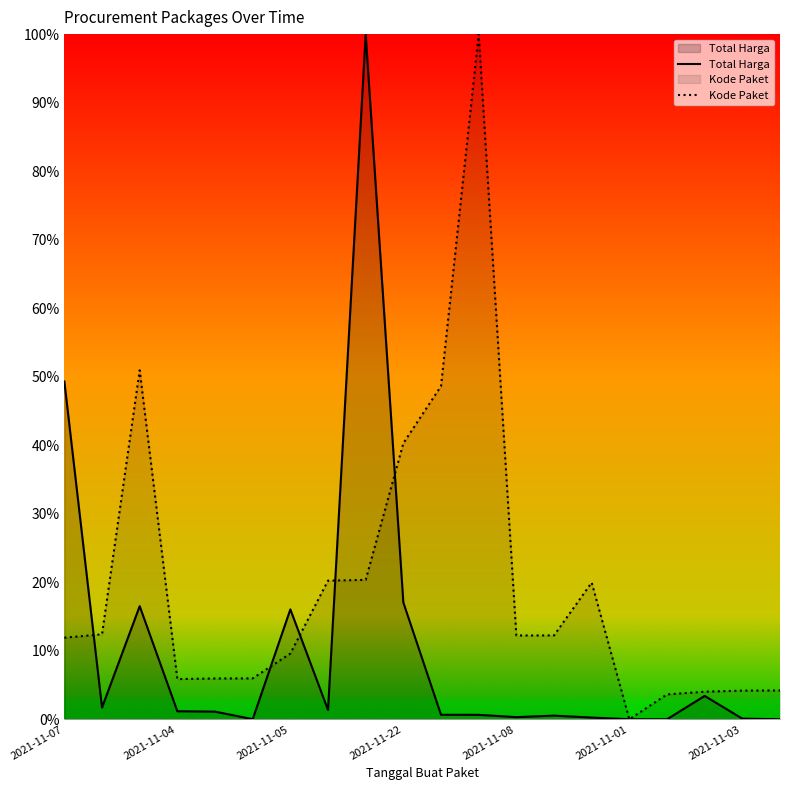

What is the sum of all Total Harga values?

2.1